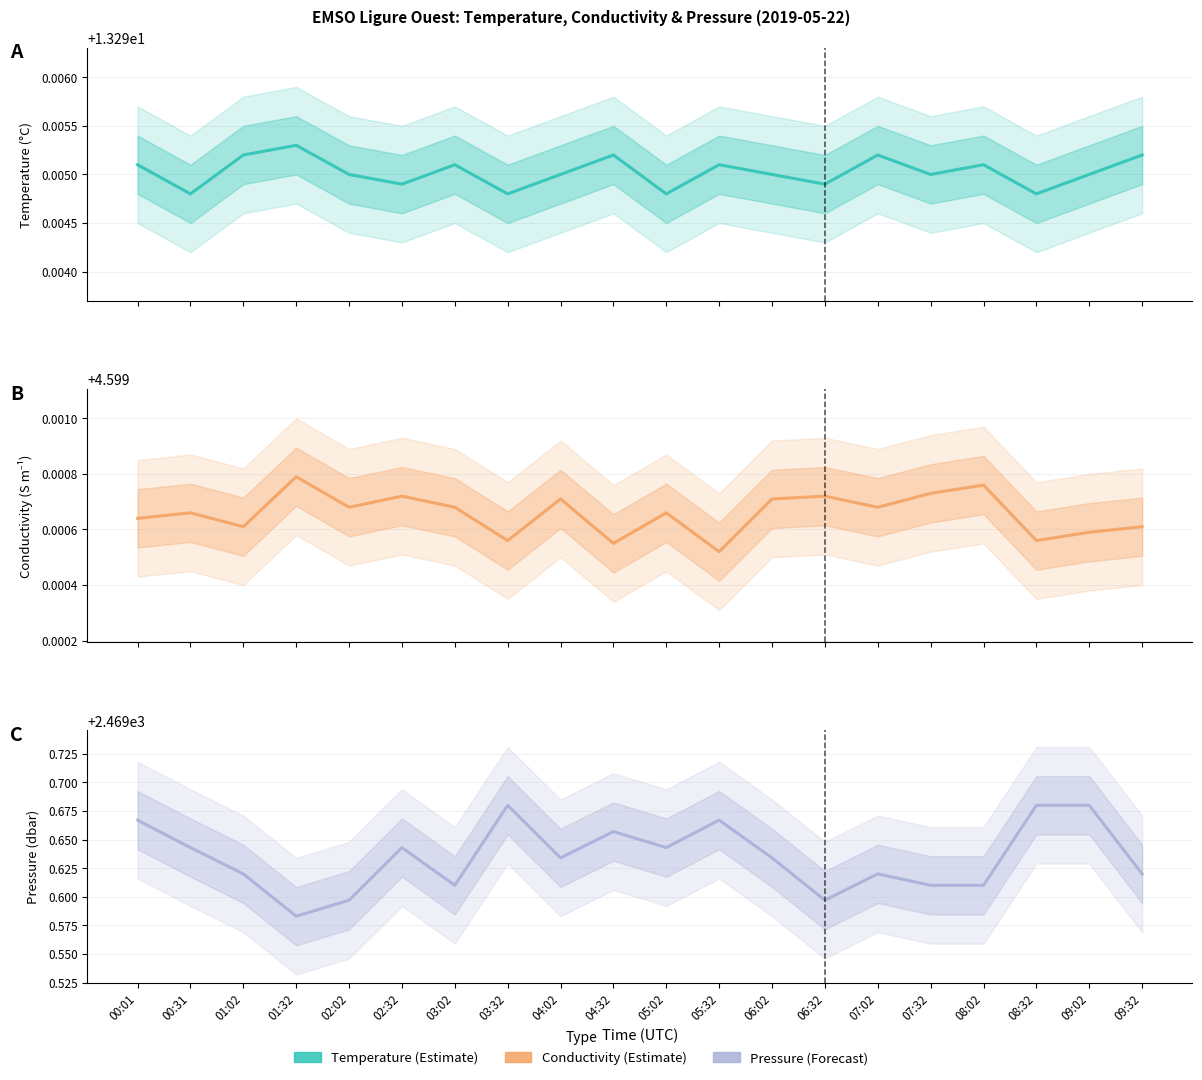

At how many categories does at least one series exceed 2442?

20